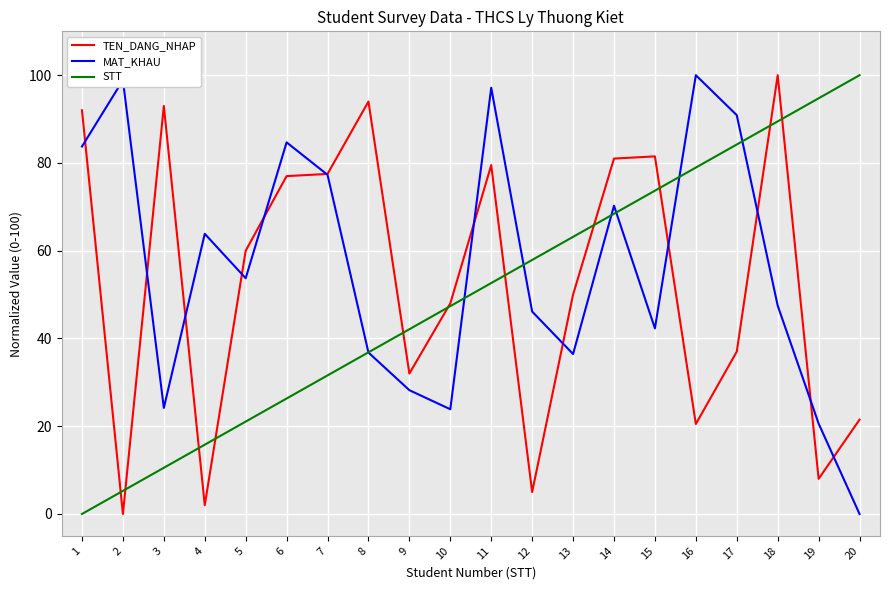

How many values in TEN_DANG_NHAP are above zero?

19